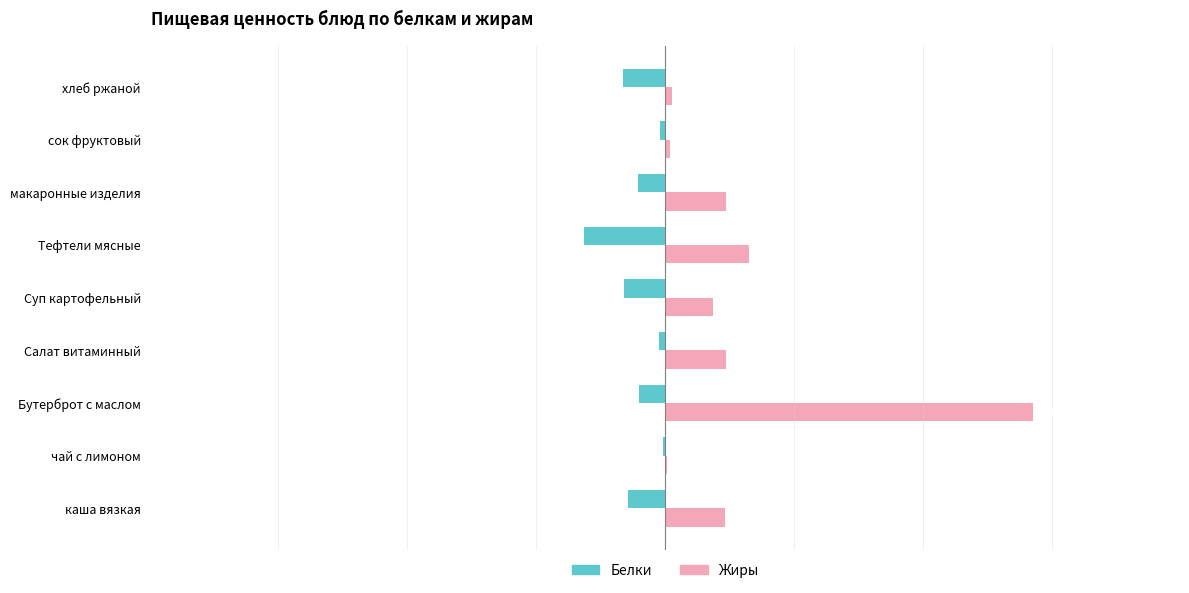

What is the sum of all Жиры values?

107.4